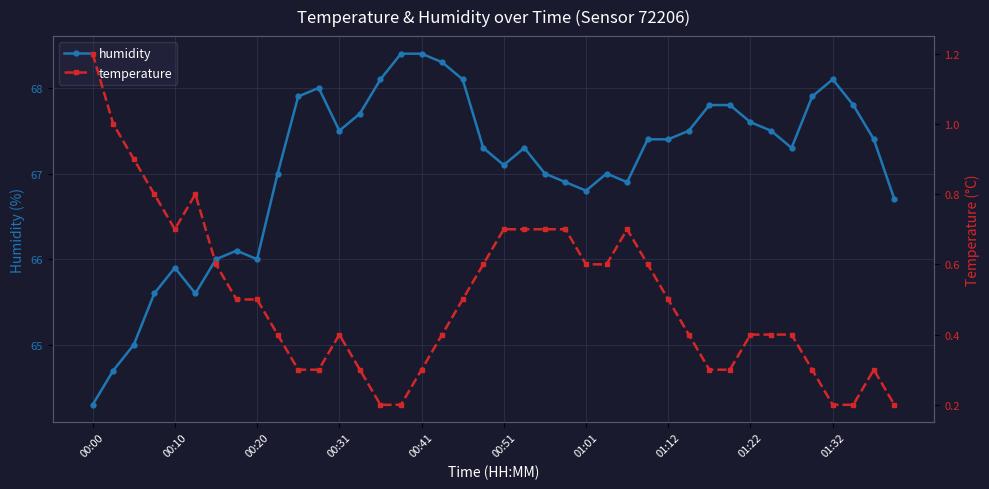

Read the humidity value at 29.

67.5